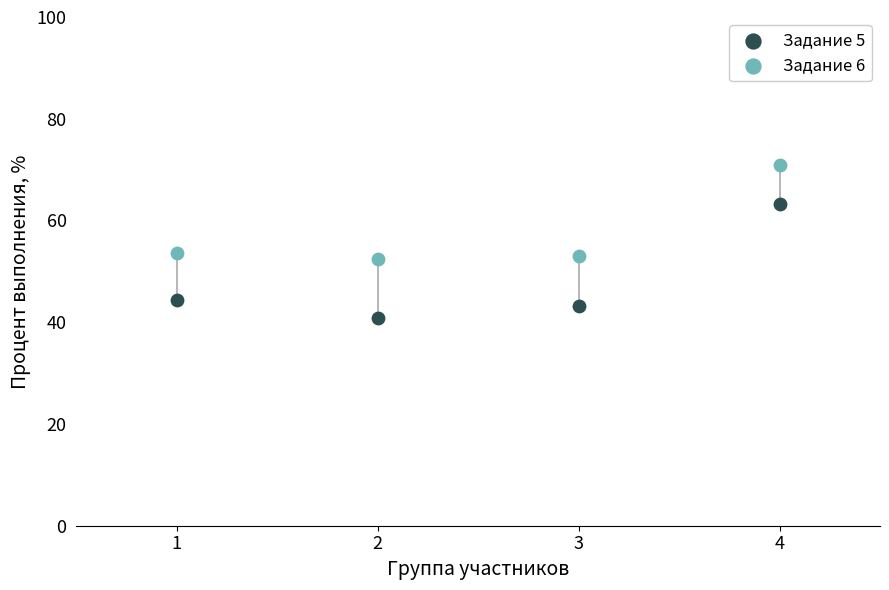

What are all the series names shown in the legend?

Задание 5, Задание 6